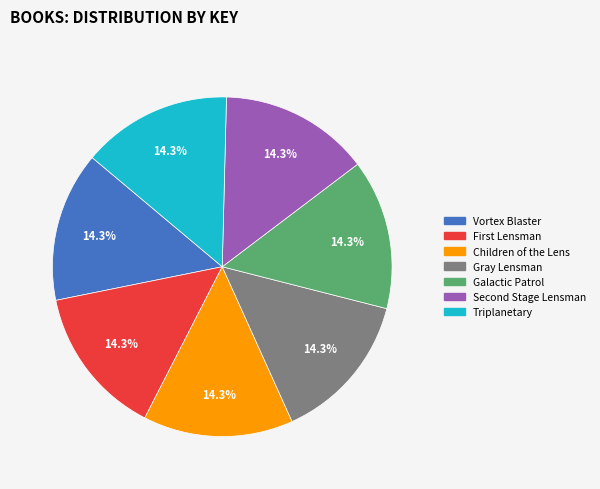

What portion of the pie excludes Triplanetary?

85.7%